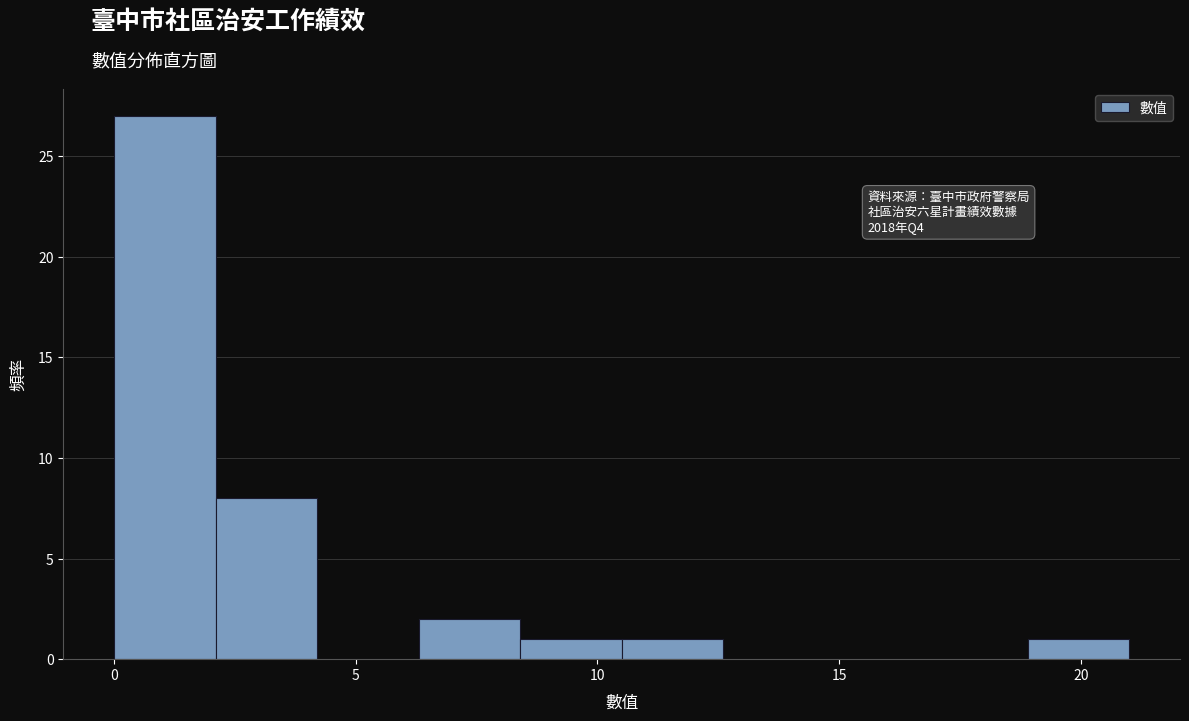

Over which range of the x-axis is the bar tallest?

0.0 to 2.1